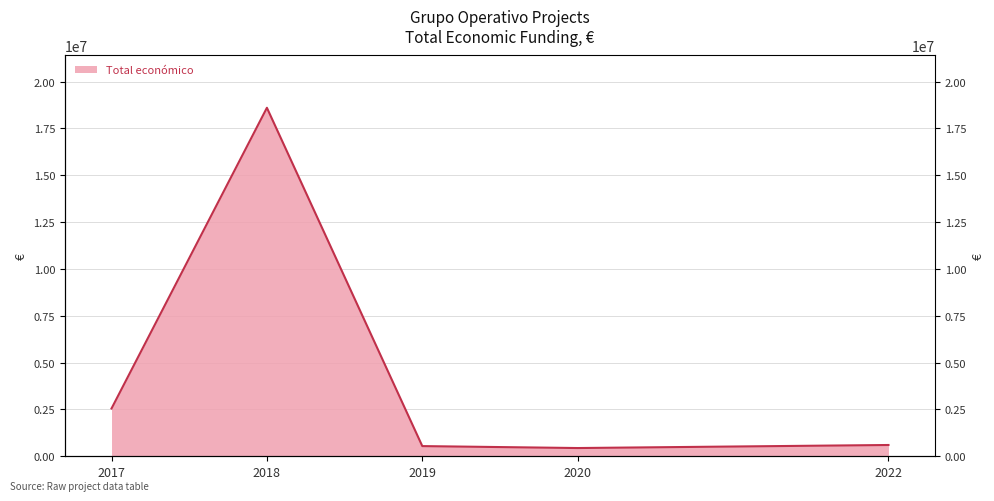

What is the sum of all values?

22742461.9